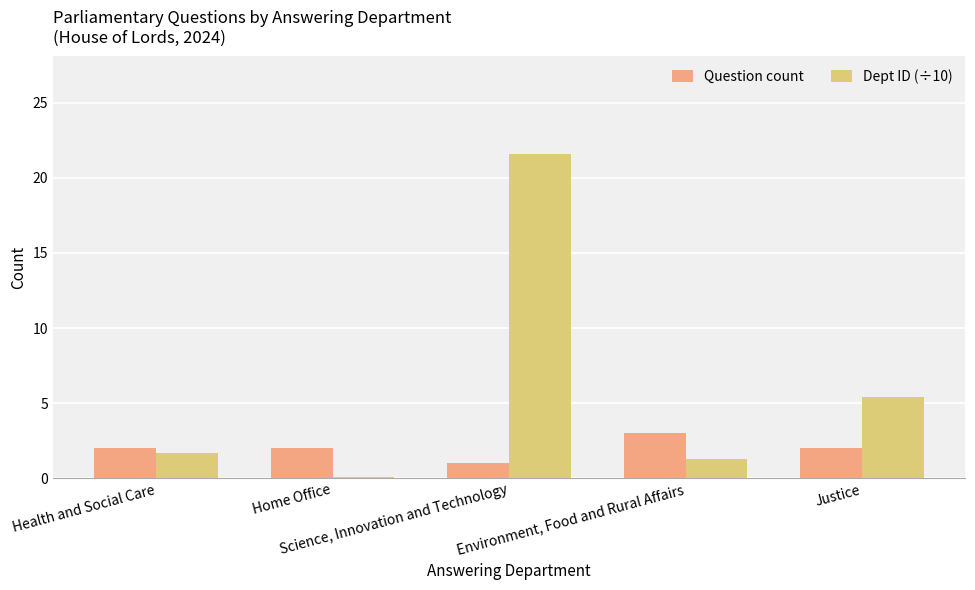

Which series has the widest spread of values?

Dept ID (÷10)